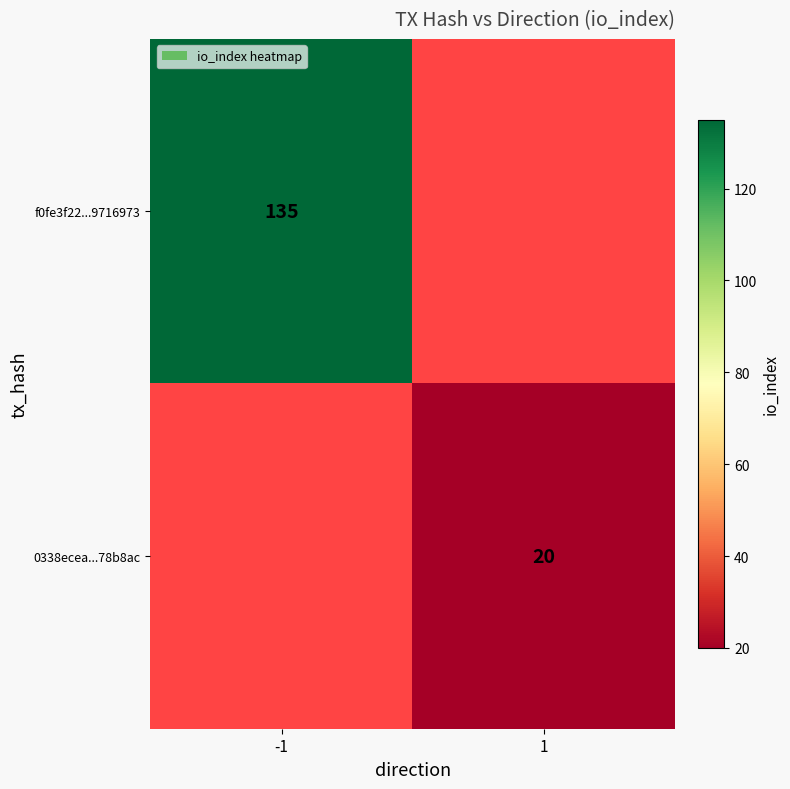

Count the number of data series in this chart.

2